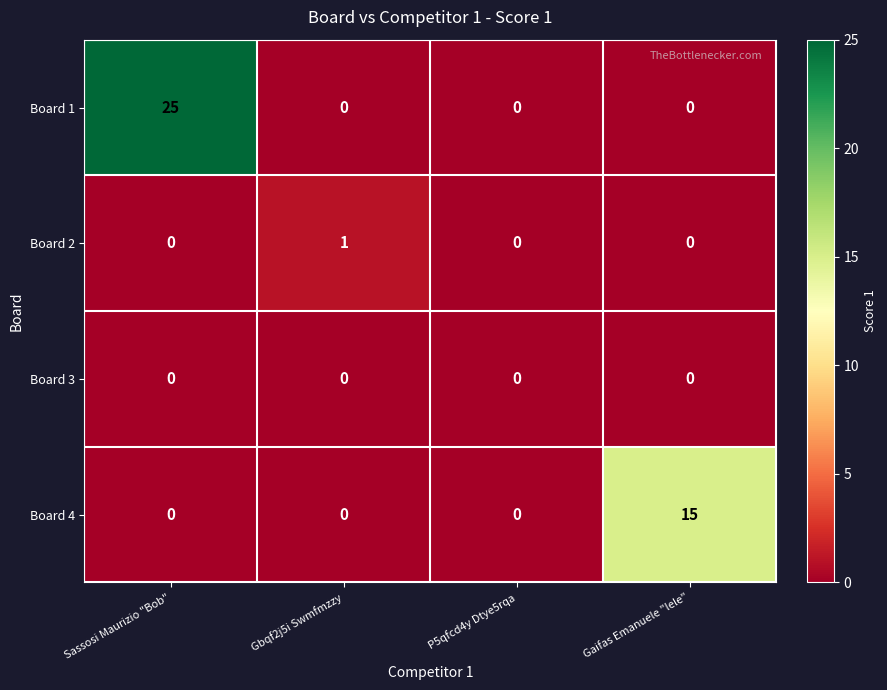

Reading left to right, transcribe all the data shown in this chart.

Board 1: Sassosi Maurizio "Bob"=25	Gbqf2j5i Swmfmzzy=0	P5qfcd4y Dtye5rqa=0	Gaifas Emanuele "lele"=0
Board 2: Sassosi Maurizio "Bob"=0	Gbqf2j5i Swmfmzzy=1	P5qfcd4y Dtye5rqa=0	Gaifas Emanuele "lele"=0
Board 3: Sassosi Maurizio "Bob"=0	Gbqf2j5i Swmfmzzy=0	P5qfcd4y Dtye5rqa=0	Gaifas Emanuele "lele"=0
Board 4: Sassosi Maurizio "Bob"=0	Gbqf2j5i Swmfmzzy=0	P5qfcd4y Dtye5rqa=0	Gaifas Emanuele "lele"=15